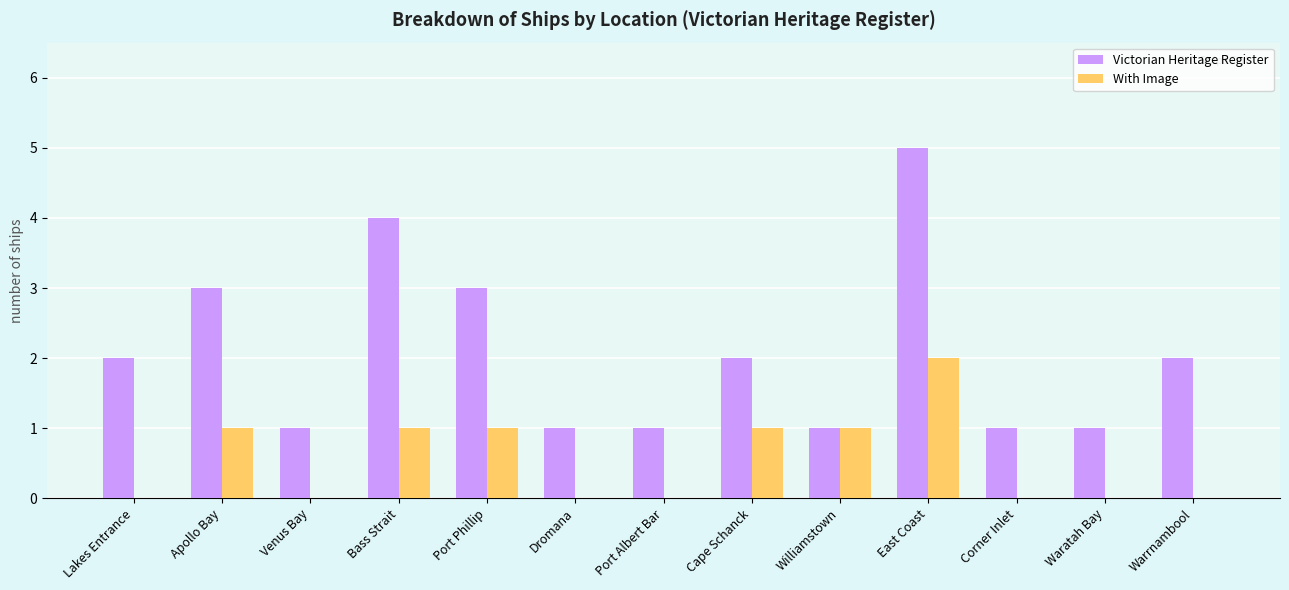

Which series has the largest total across all categories?

Victorian Heritage Register